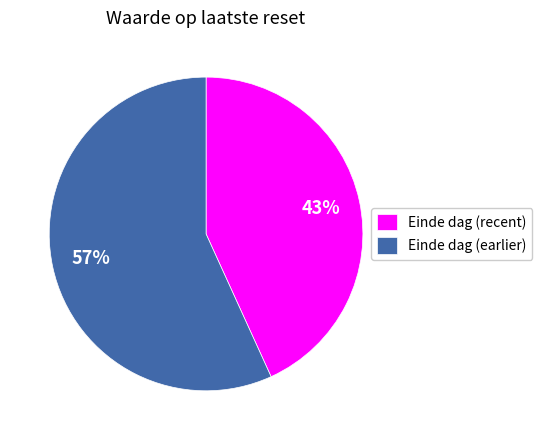

Does Einde dag (recent) account for over 50% of the chart?

No